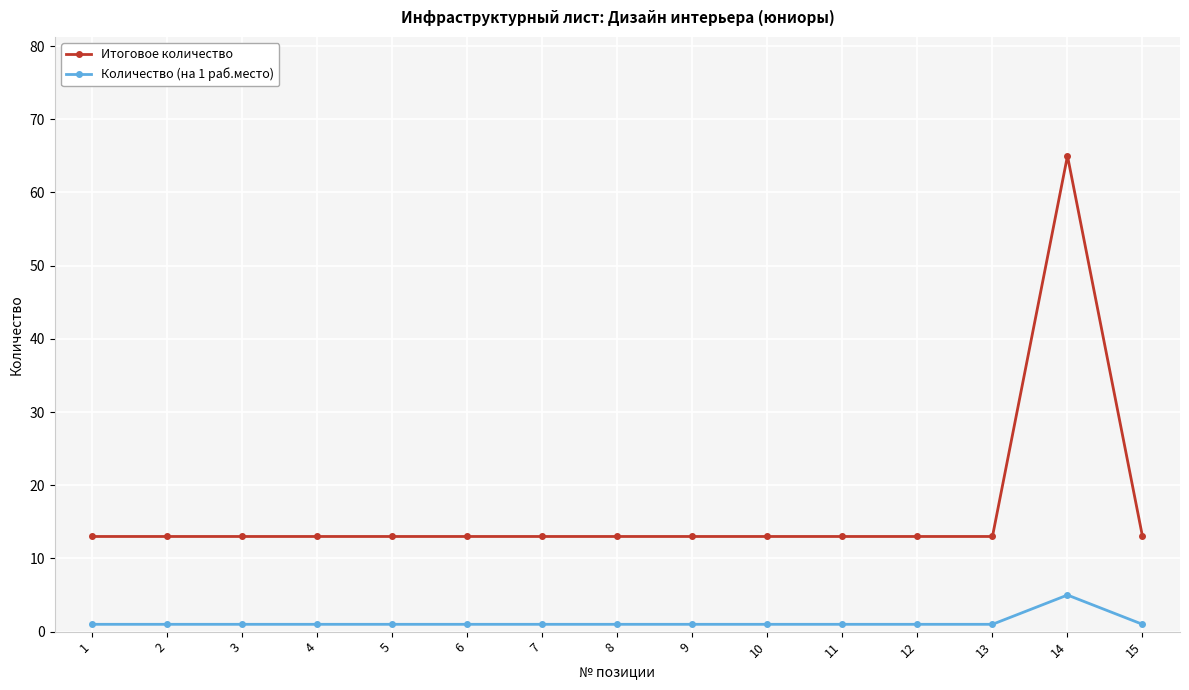

What are all the series names shown in the legend?

Итоговое количество, Количество (на 1 раб.место)